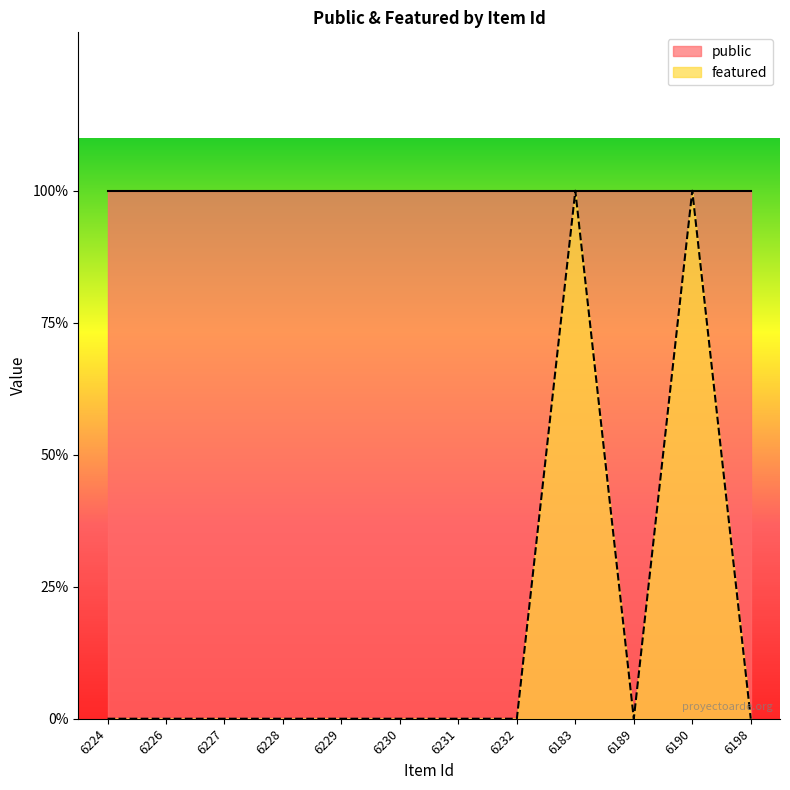

Is it true that the value at 6232 is 0?

True